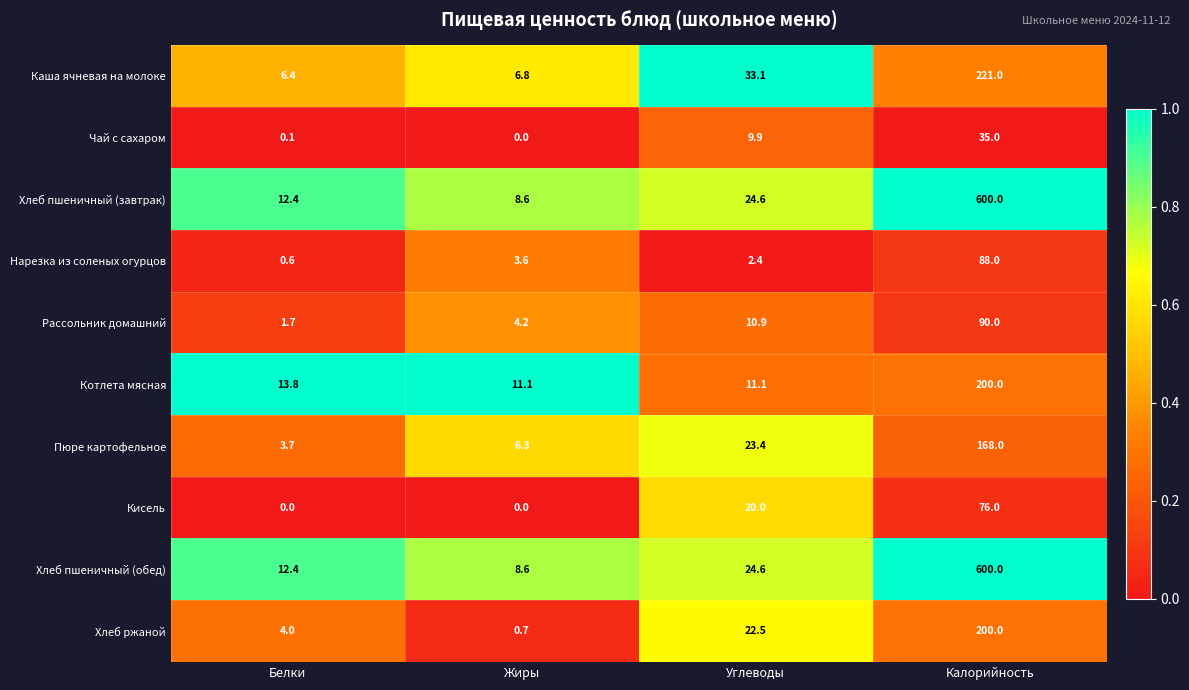

What is the spread (max minus min) of values at Углеводы?

30.7